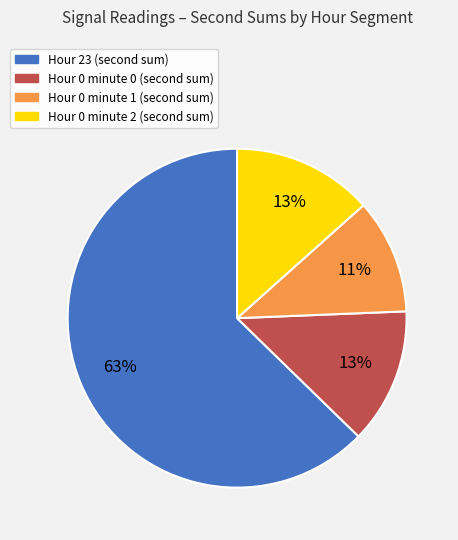

Is there any slice that represents more than half of the pie?

Yes